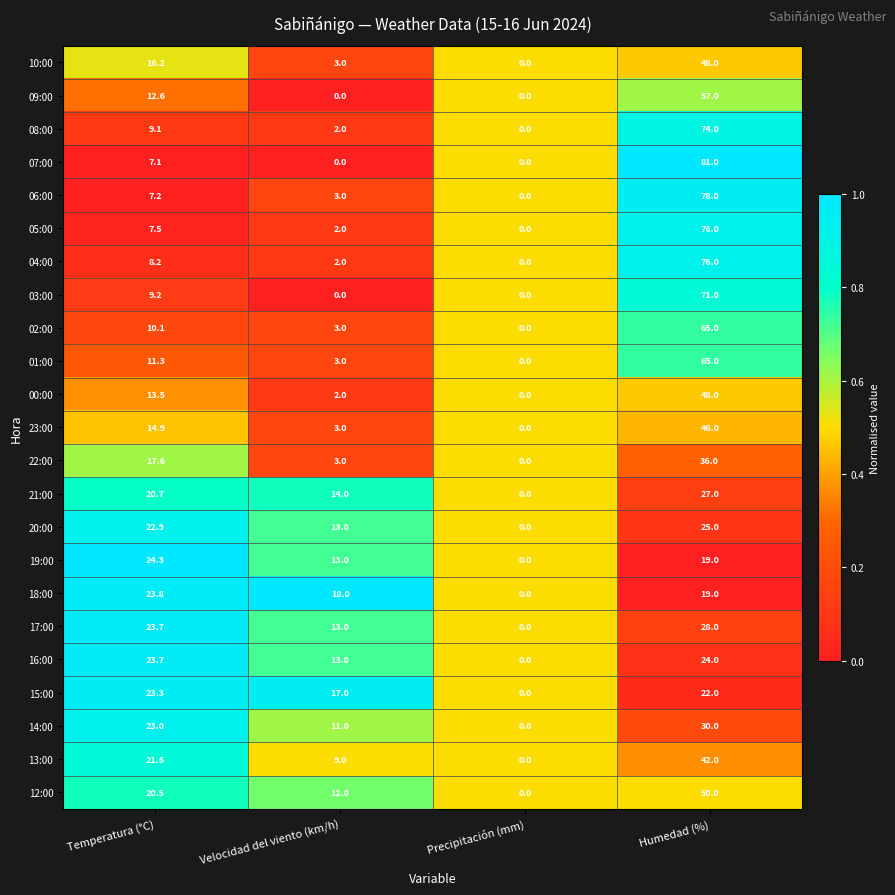

What is the sum of the 22:00 values at Temperatura (°C) and Velocidad del viento (km/h)?

20.6